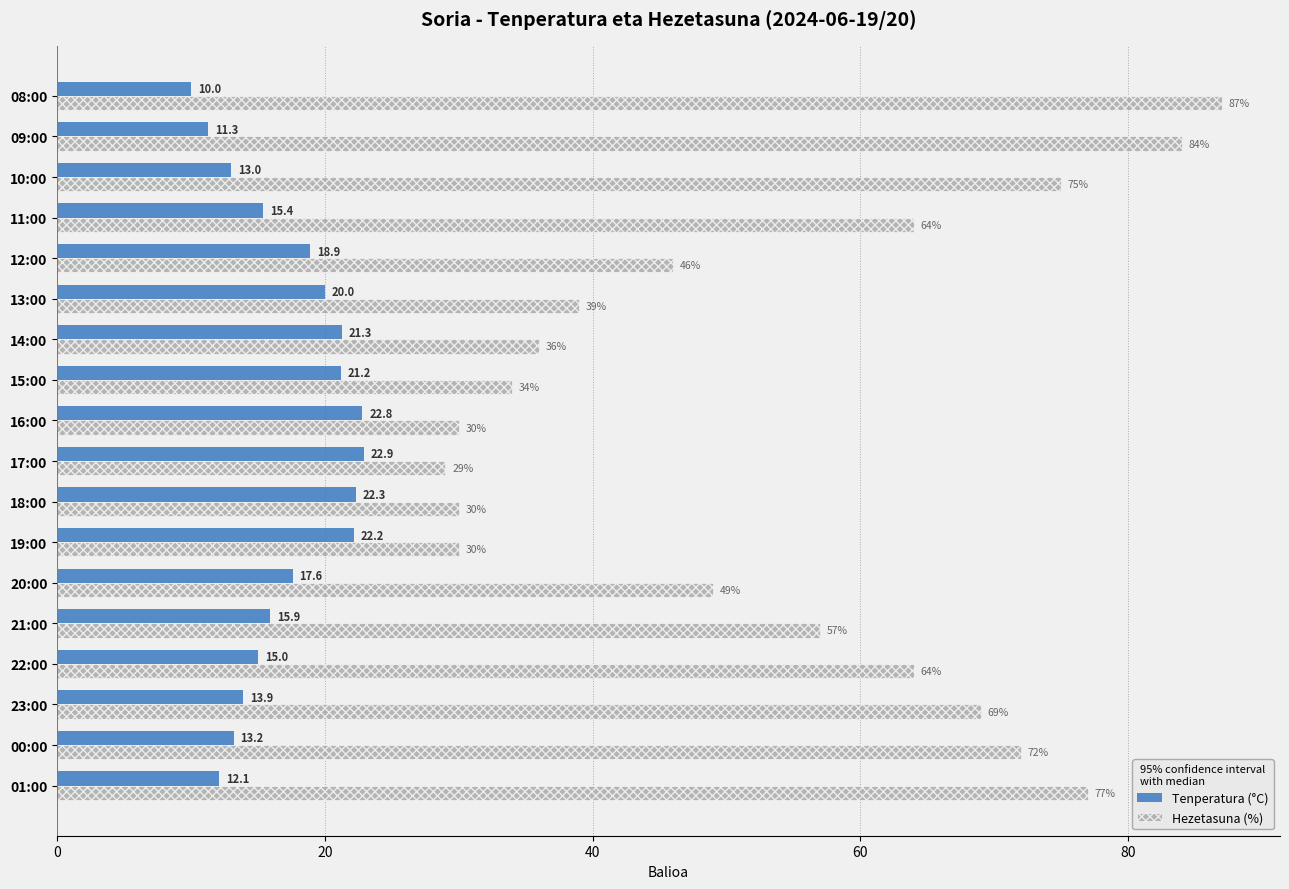

What is the smallest value displayed?

10.0